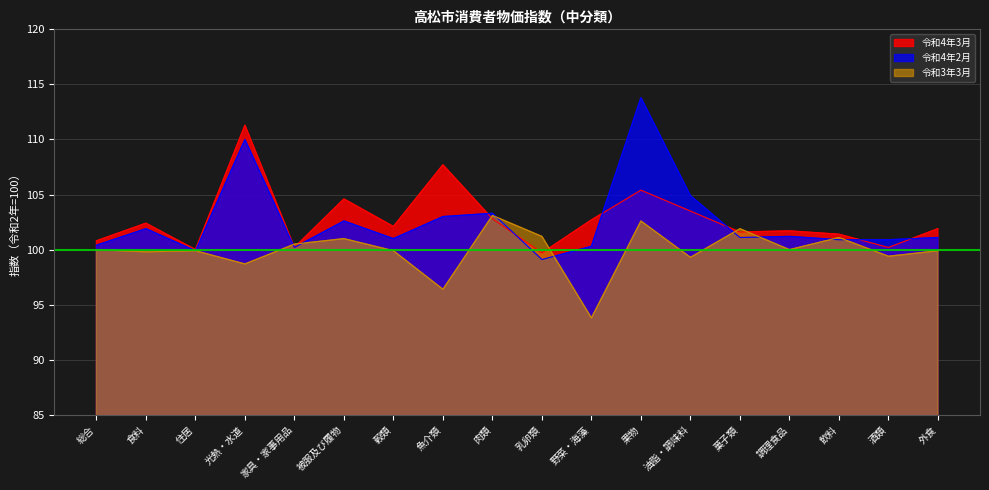

What is the label of the 1st point from the right?

外食